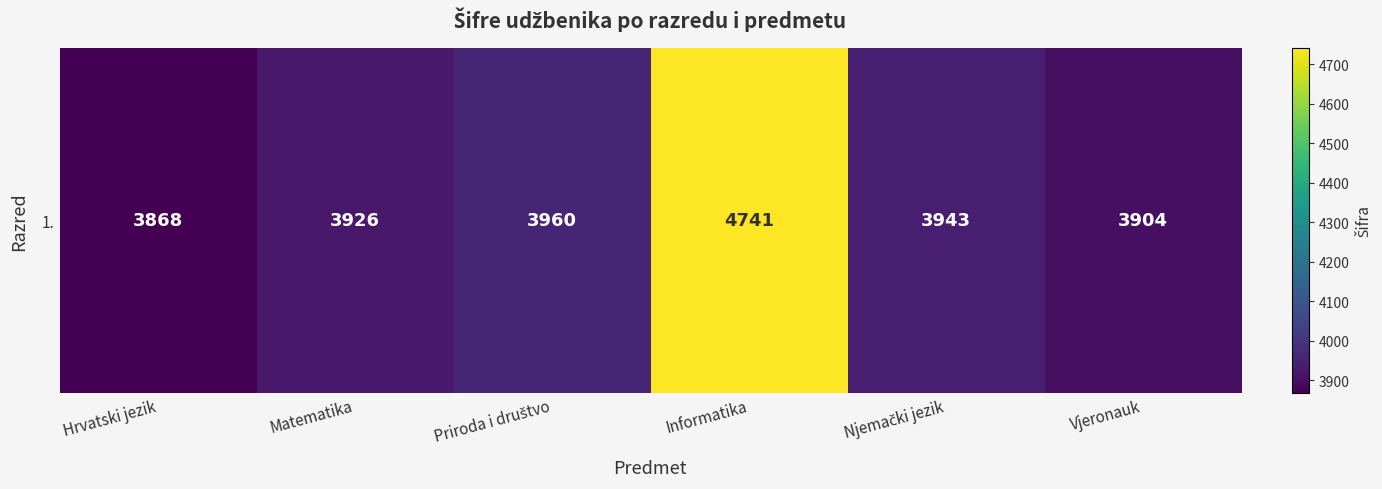

Reading left to right, list all the values displayed in this chart.

Hrvatski jezik=3868	Matematika=3926	Priroda i društvo=3960	Informatika=4741	Njemački jezik=3943	Vjeronauk=3904